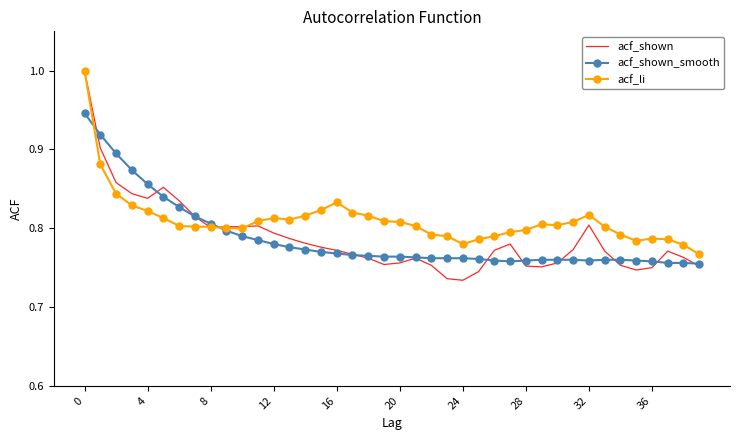

Which series has the largest total across all categories?

acf_li